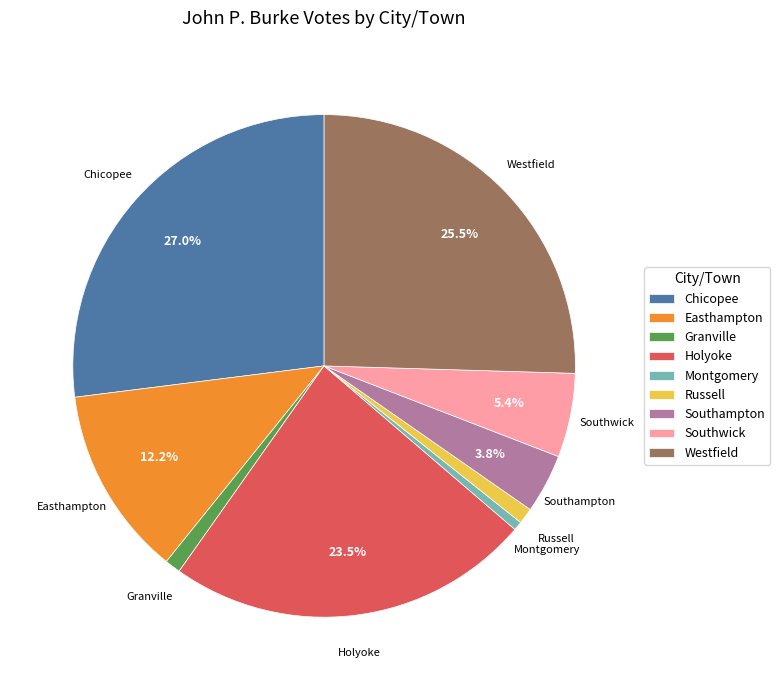

Which slice is the largest?

Chicopee